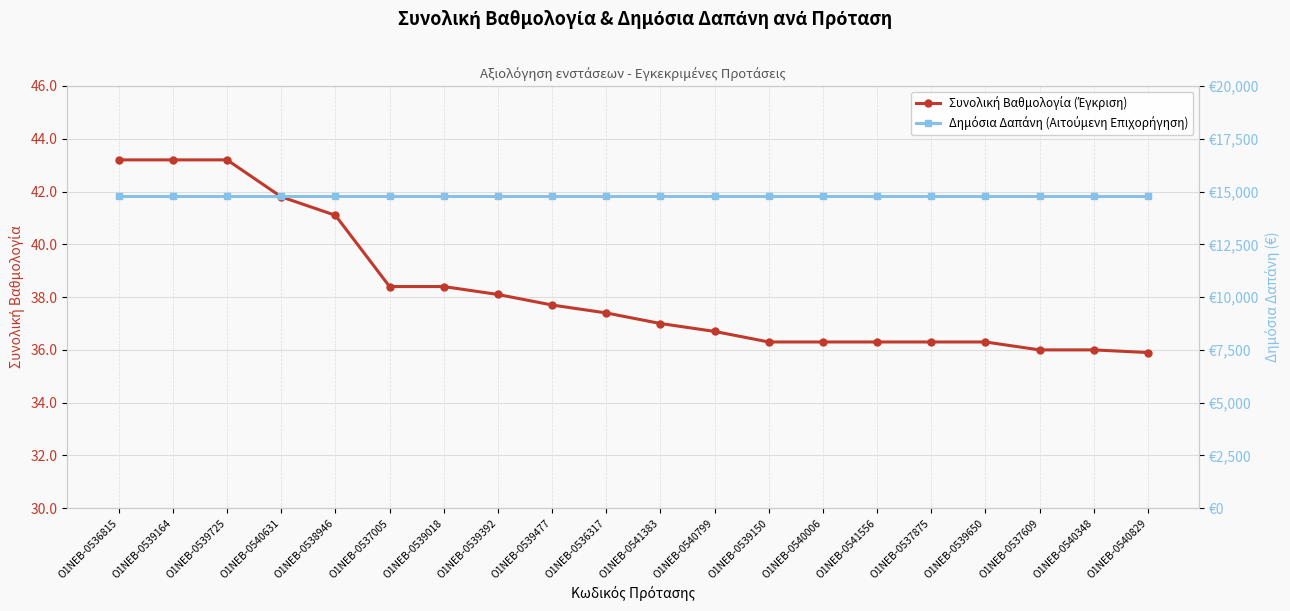

At how many categories does at least one series exceed 1687?

20